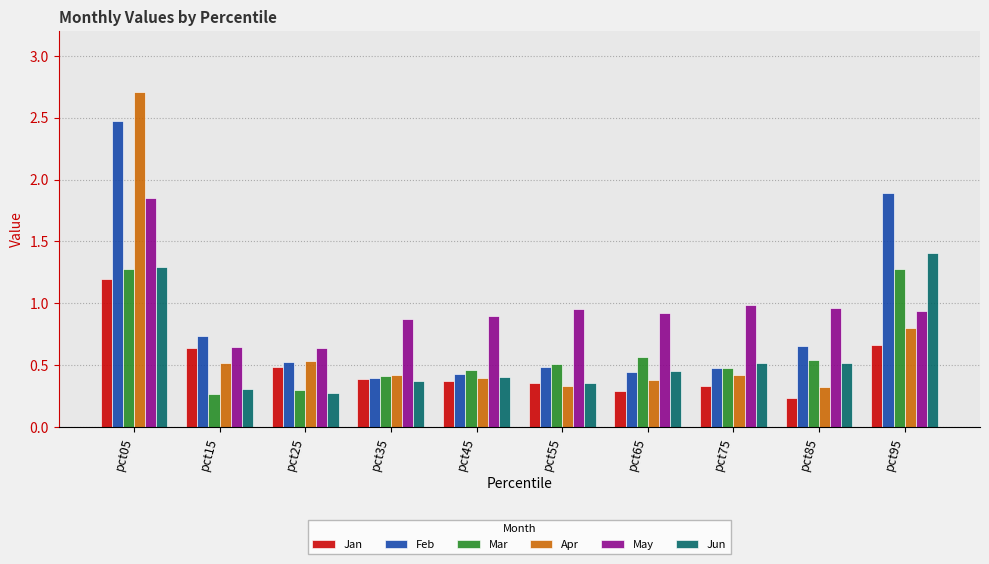

At which category does the chart reach its minimum across all series?

pct85